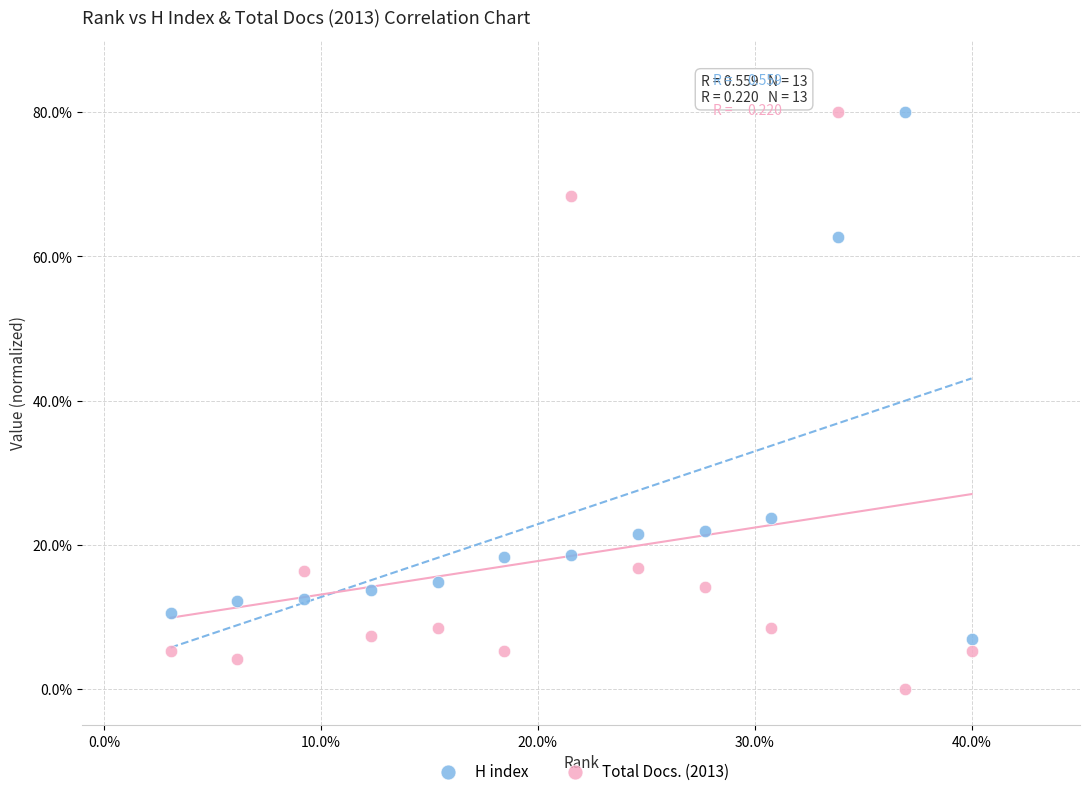

Across all series, what Y value is closest to 40?

23.7